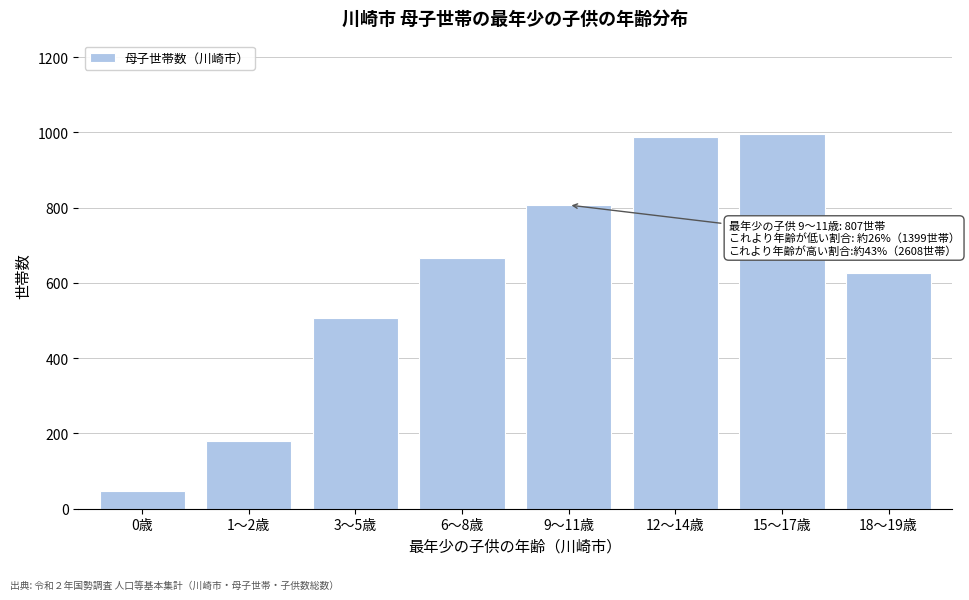

Reading left to right, transcribe all the data shown in this chart.

47	179	506	667	807	987	995	626